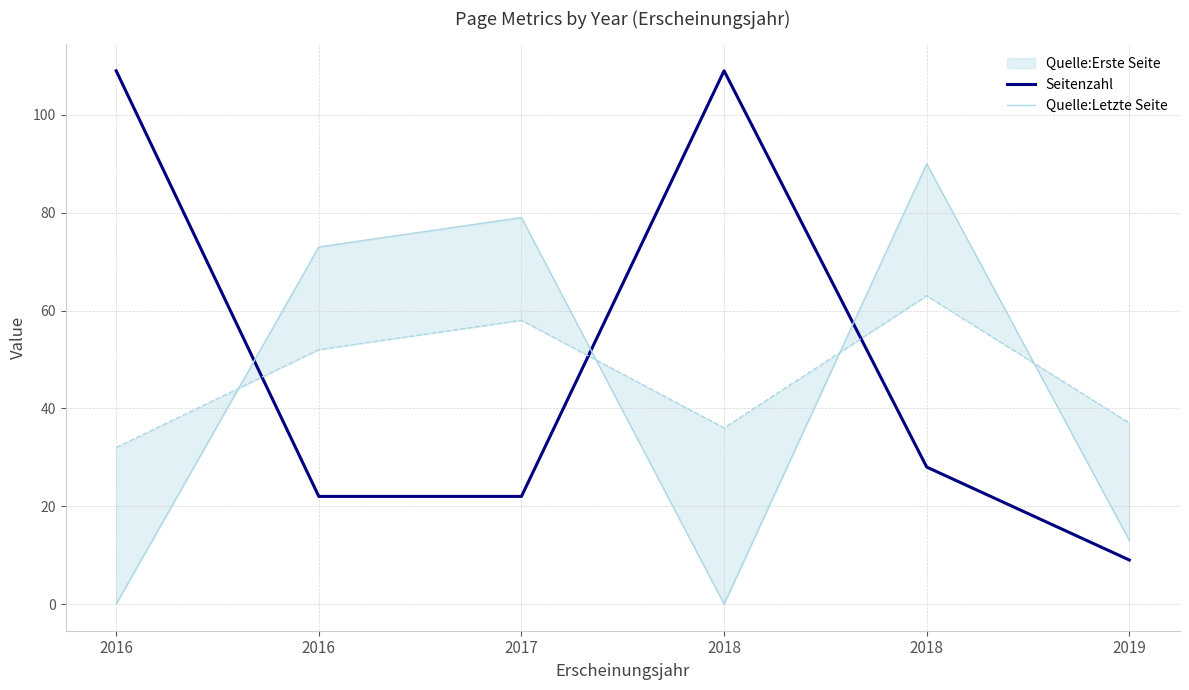

What is the approximate value of Seitenzahl at 2018, to the nearest 10?

30